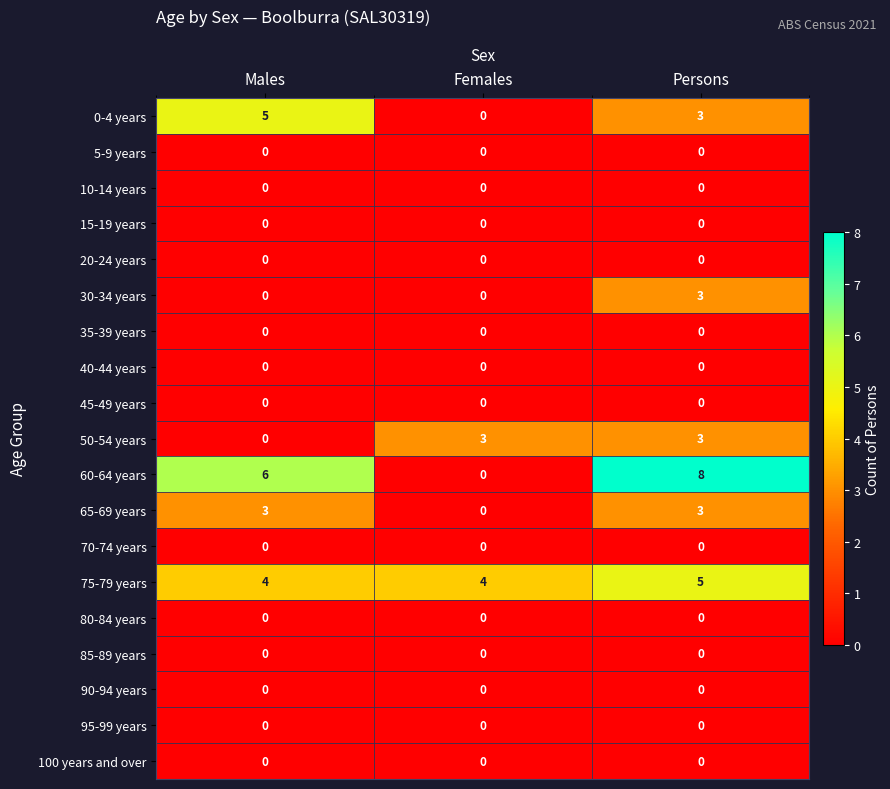

What is the difference between the highest and lowest values at Persons?

8